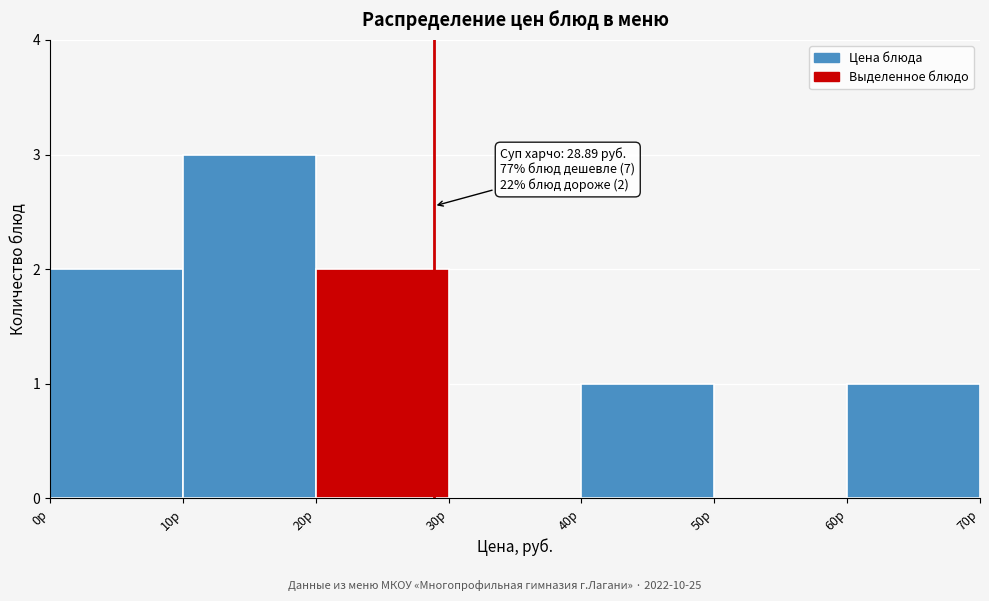

Which range on the x-axis has the tallest bar?

10 to 20